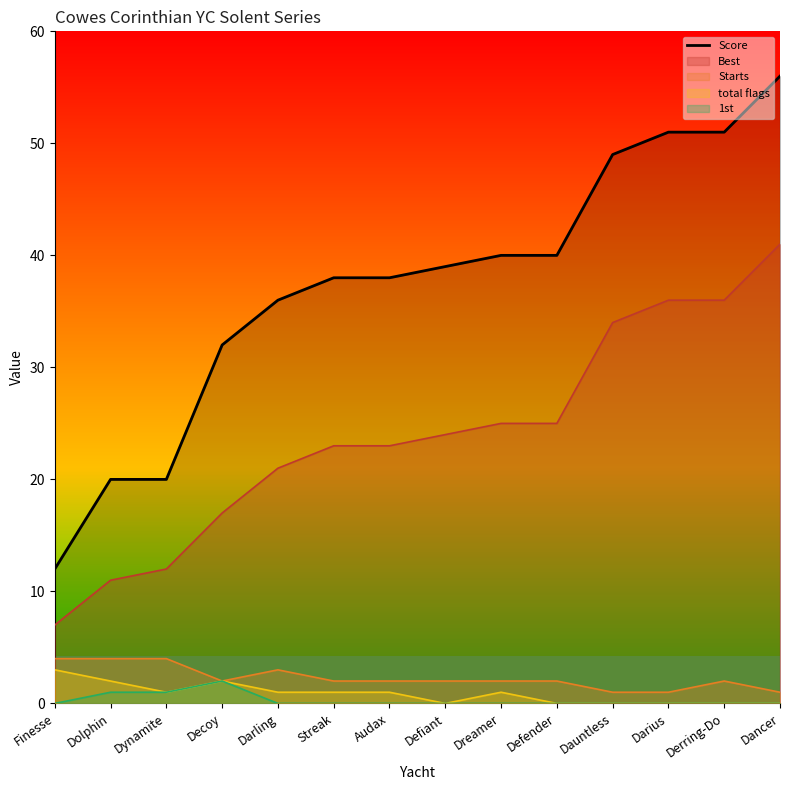

What is the value of the 13th point from the left?

51